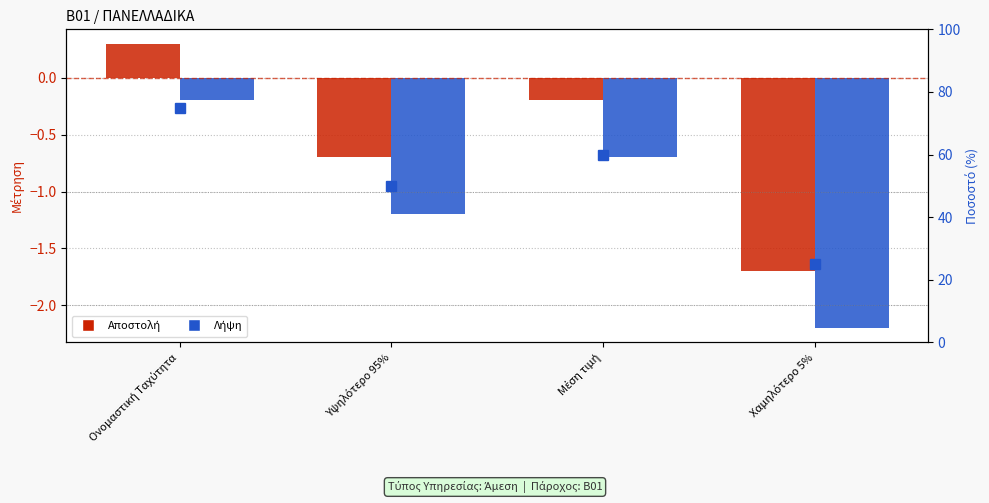

What is the label of the 2nd bar from the left?

Υψηλότερο 95%